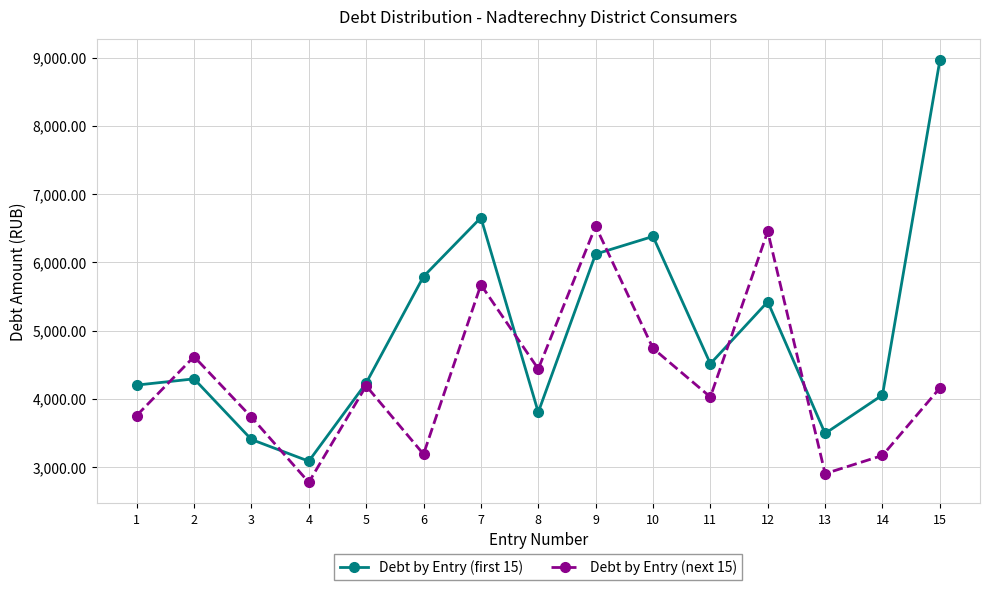

What is the difference between the highest and lowest values at 14?

885.9